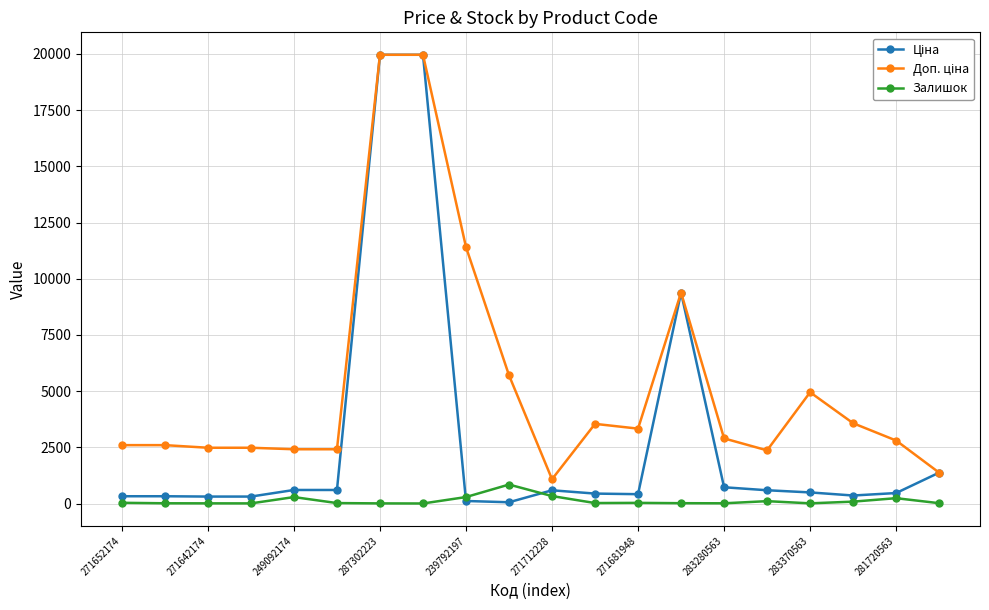

At how many categories does at least one series exceed 4718?

6